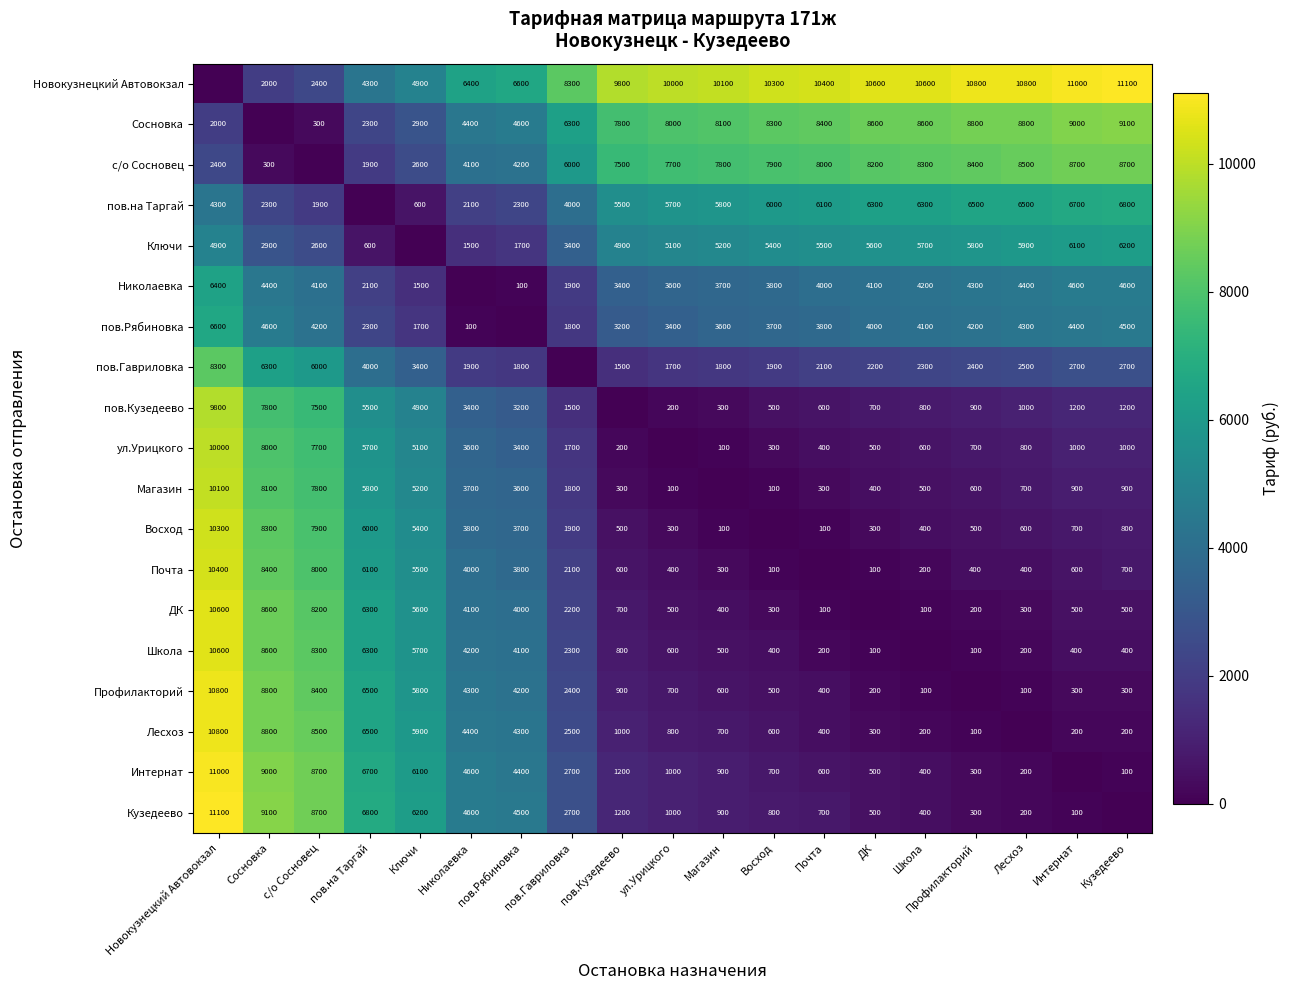

True or false: Кузедеево has a value of 529 at пов.Кузедеево.

False